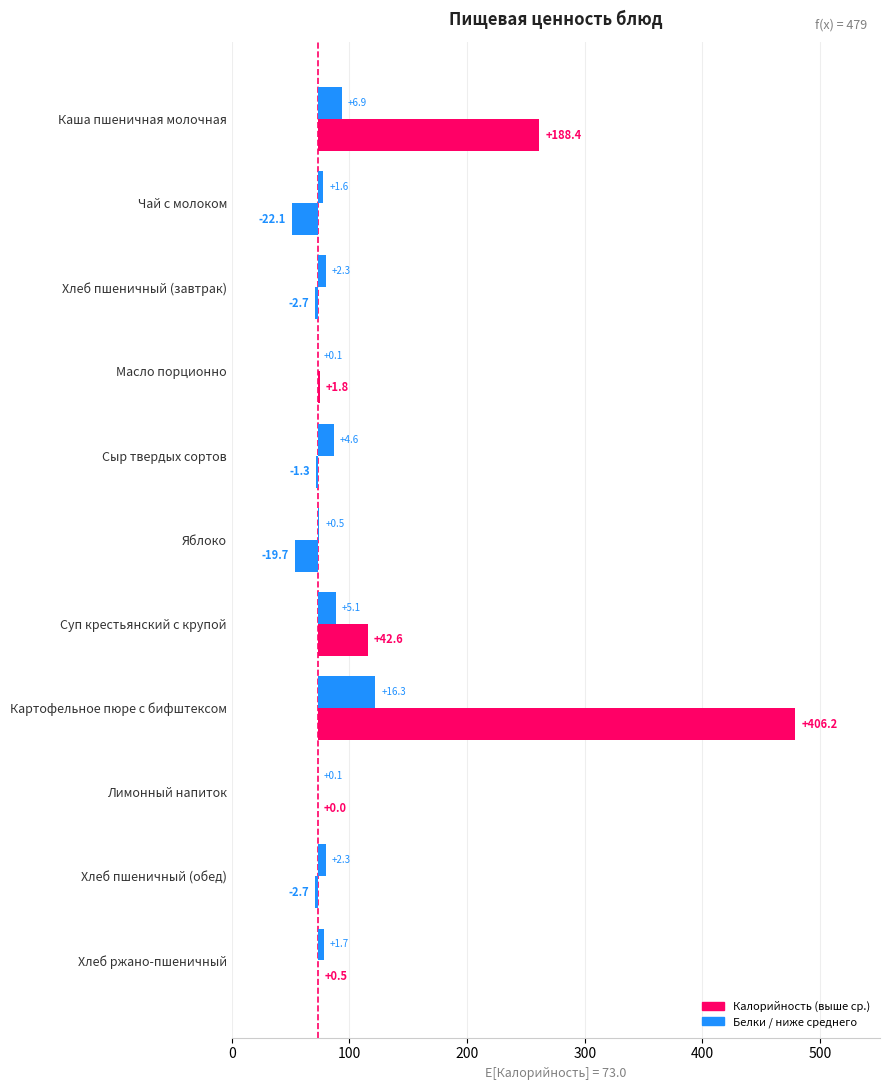

How many values in Калорийность are above zero?

5